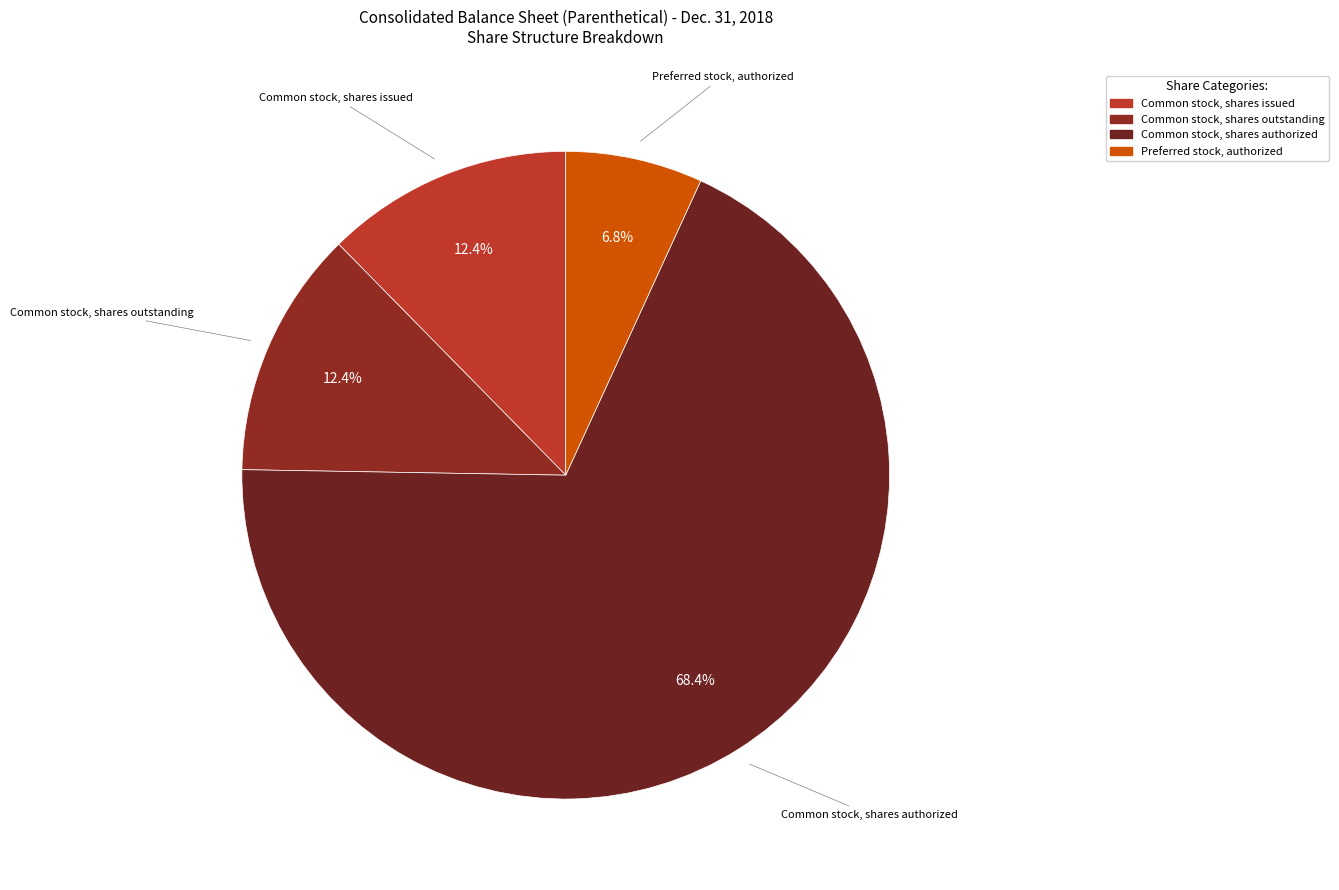

Is it true that Common stock, shares outstanding is 2% of the pie?

False